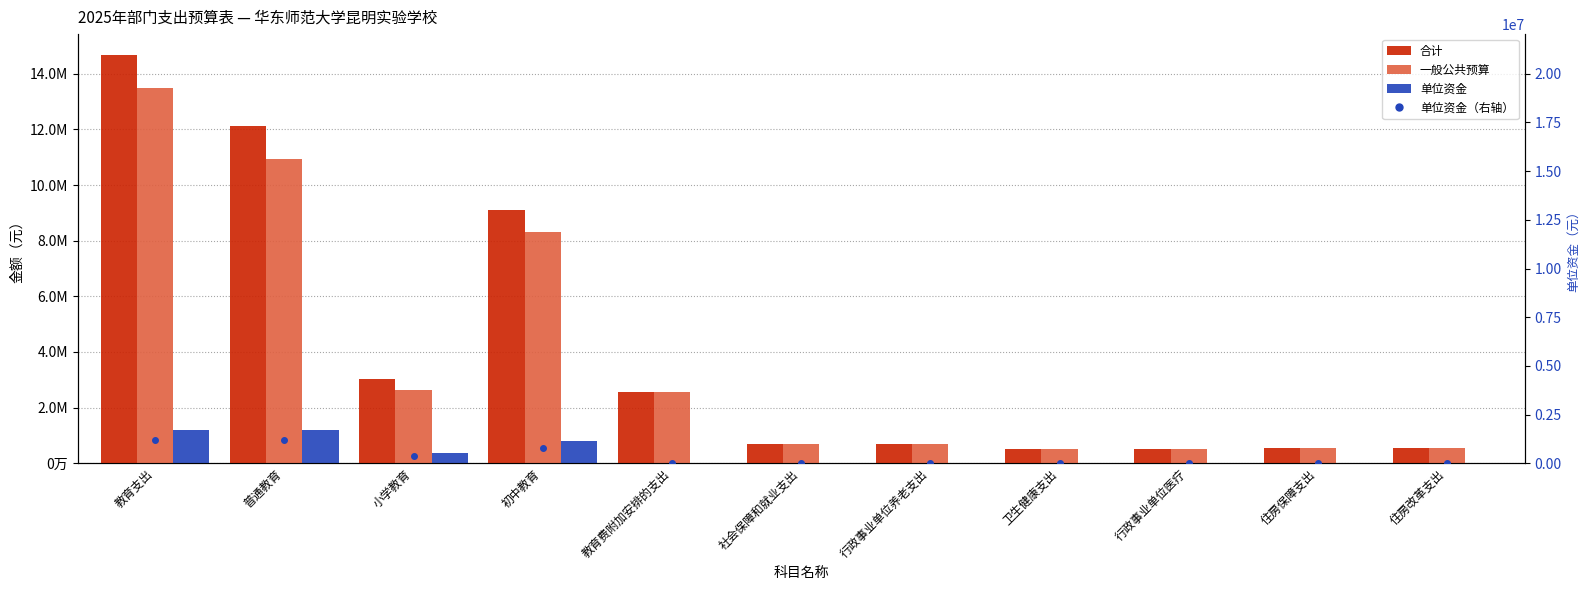

Count the number of data series in this chart.

4